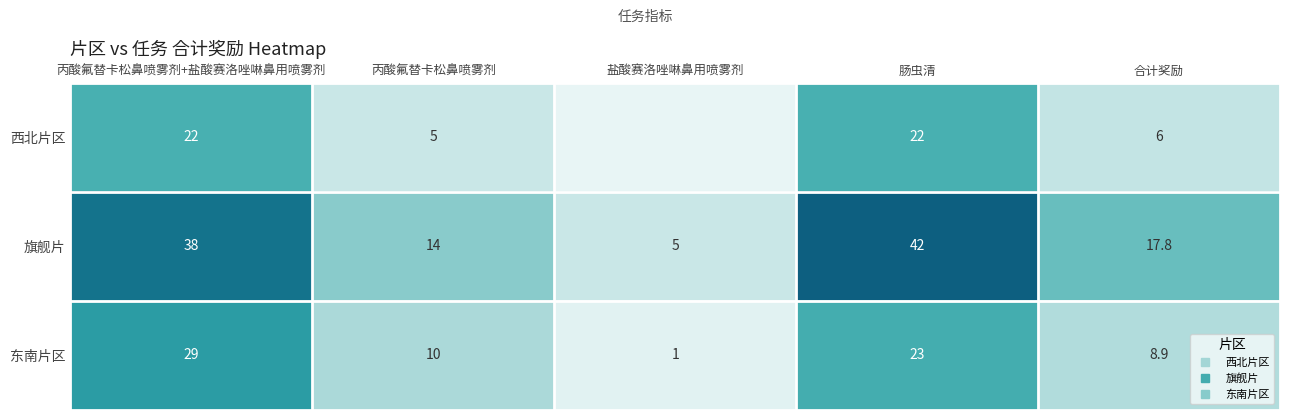

Which category has the highest value across all series?

肠虫清